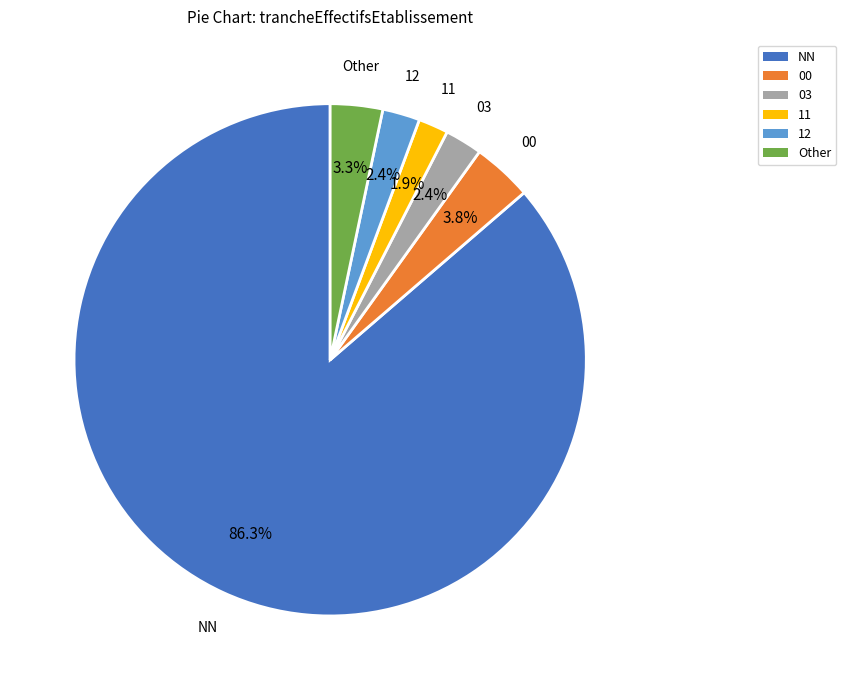

Is there any slice that represents more than half of the pie?

Yes